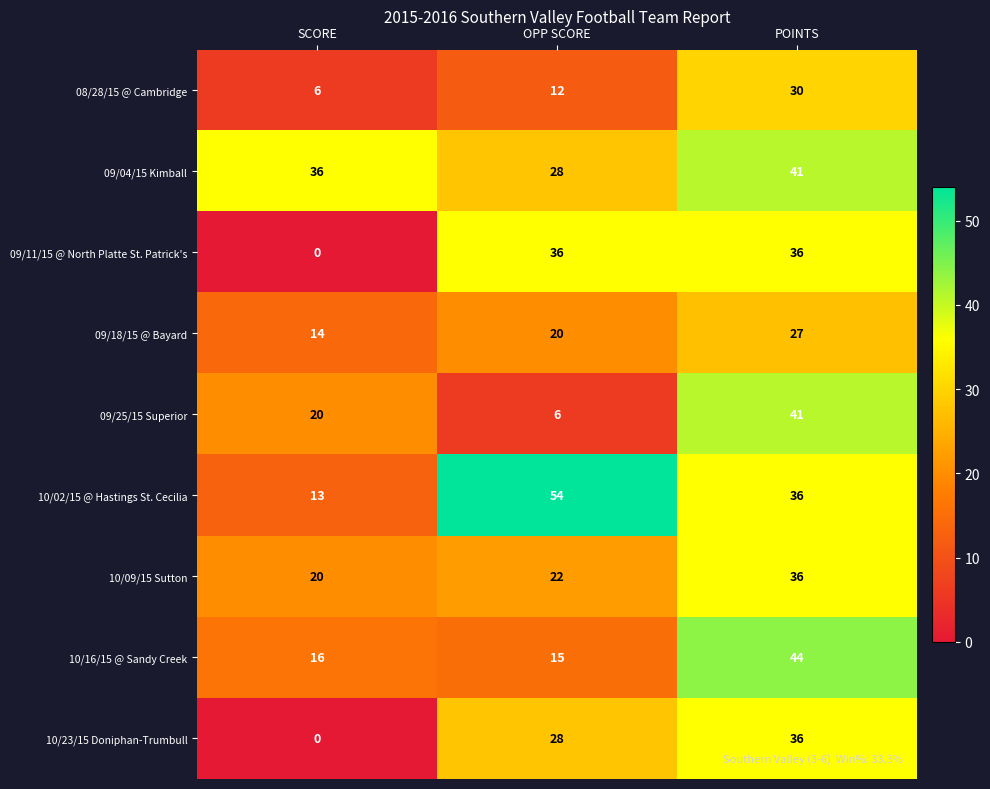

What is the average value of the 09/18/15 @ Bayard series?

20